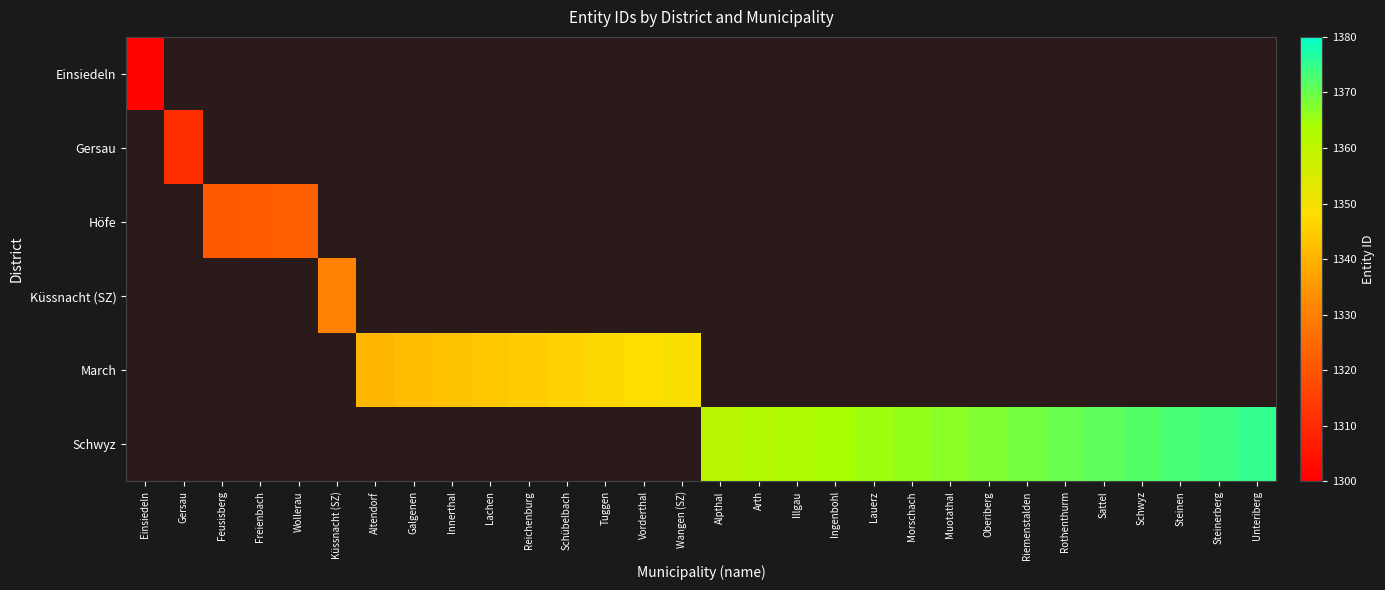

The value of Gersau at Gersau is 701.8. True or false?

False